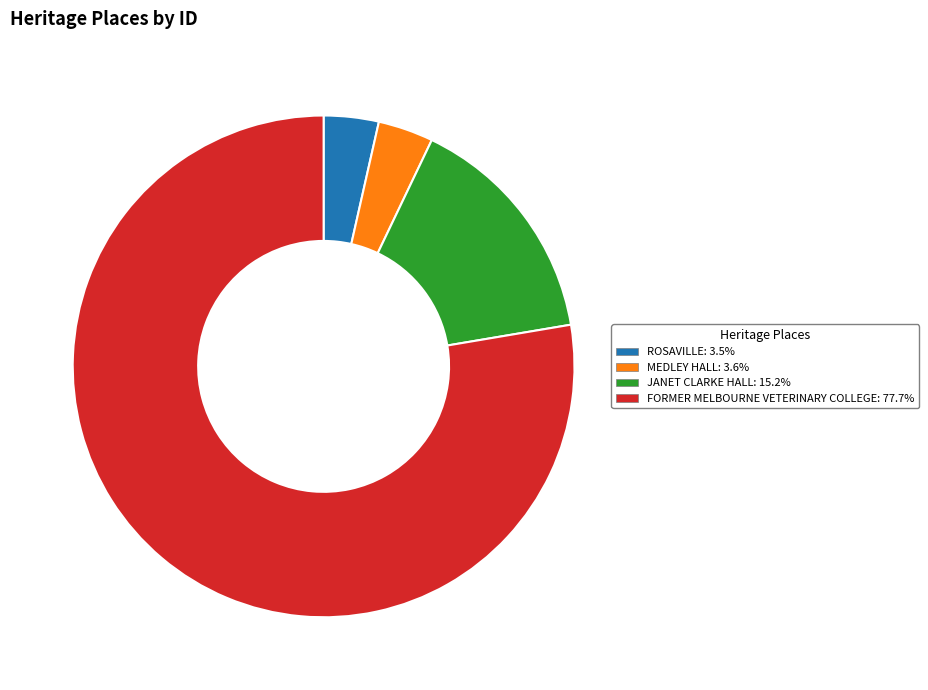

Do ROSAVILLE and MEDLEY HALL together represent more than half of the pie?

No